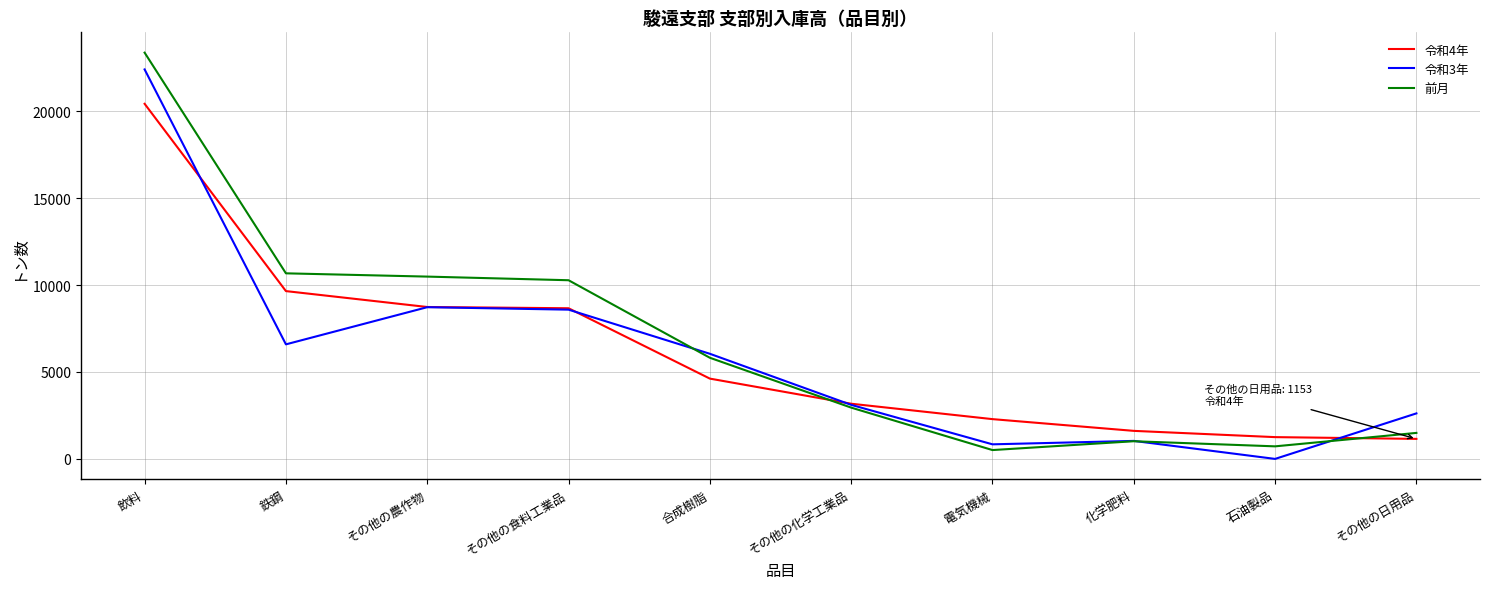

Is it true that 令和4年 equals 1153 at その他の日用品?

True